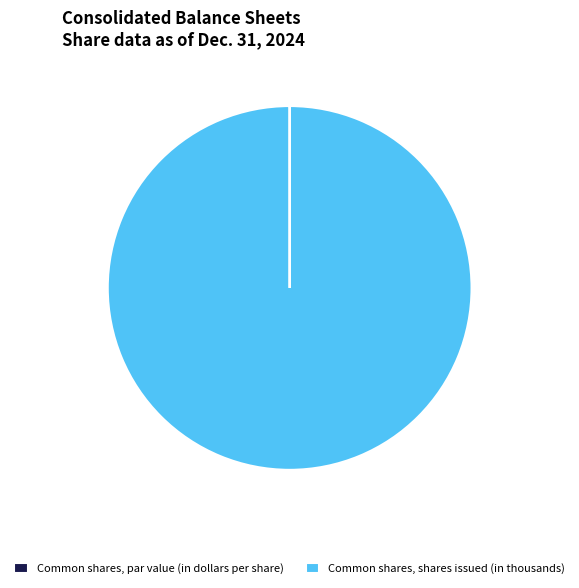

What is the largest slice in the pie chart?

Common shares, shares issued (in thousands)